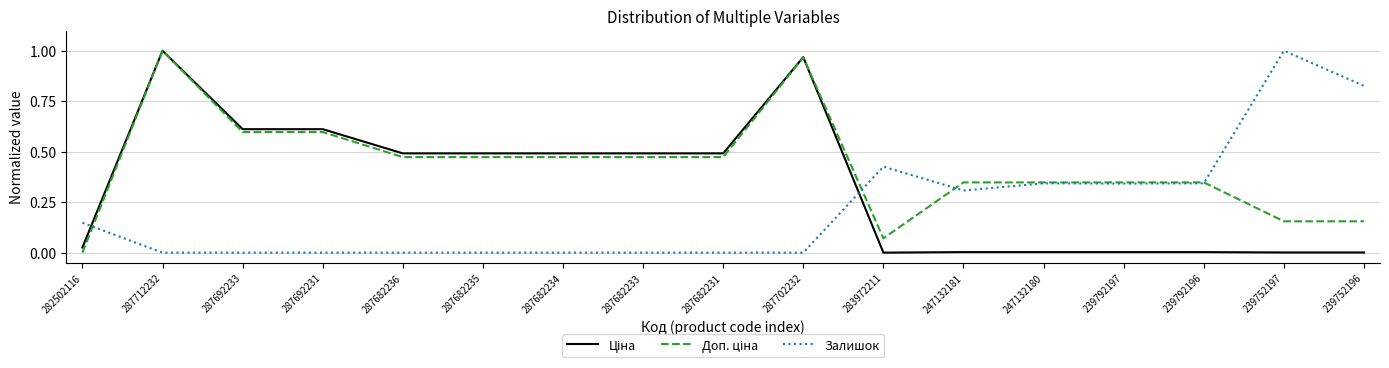

At which label does Залишок reach its peak?

239752197